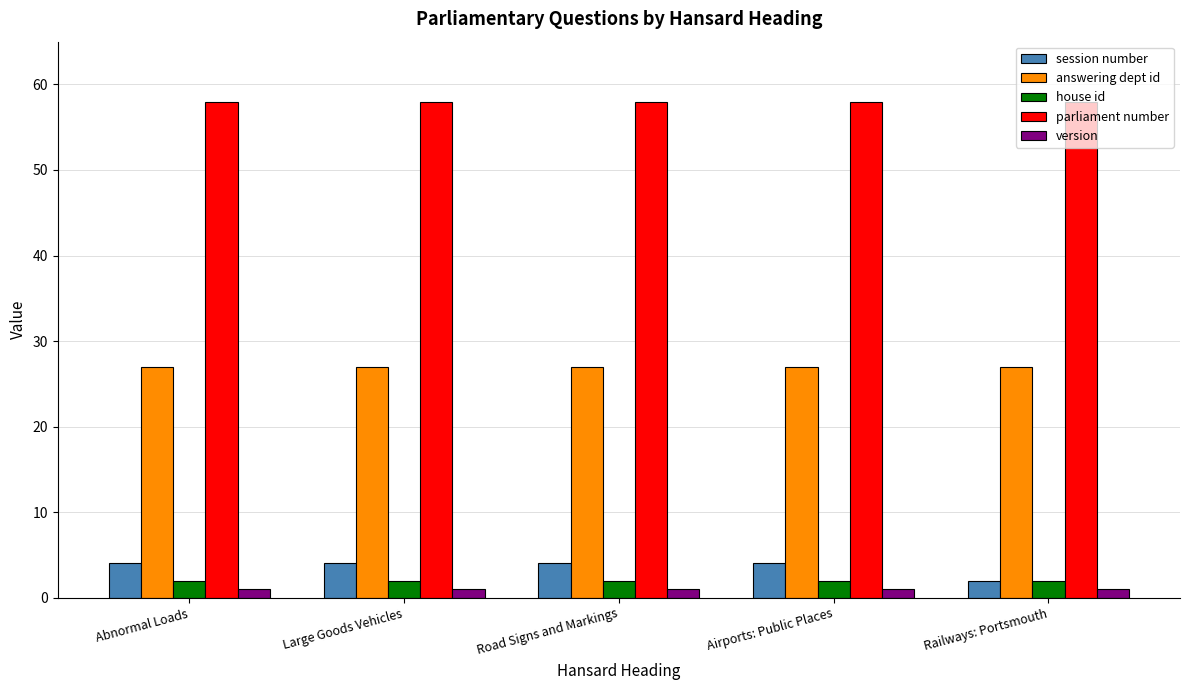

Reading left to right, transcribe all the data shown in this chart.

session number: 4	4	4	4	2
answering dept id: 27	27	27	27	27
house id: 2	2	2	2	2
parliament number: 58	58	58	58	58
version: 1	1	1	1	1